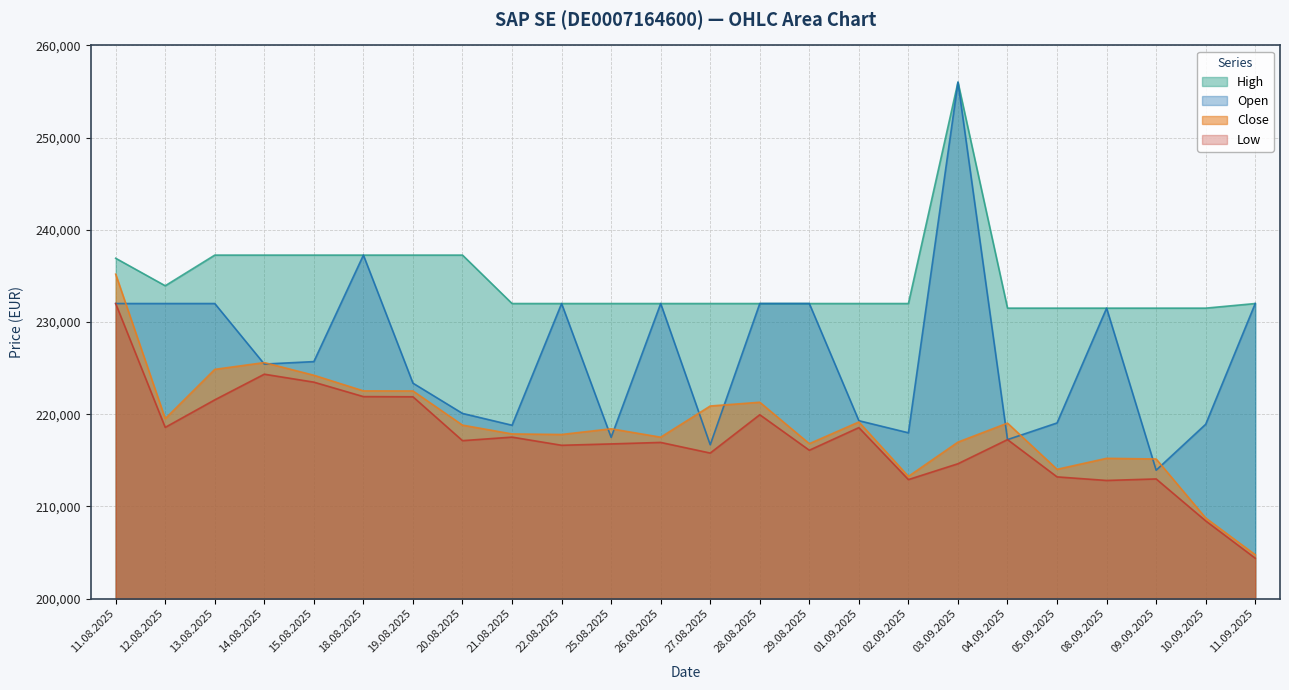

At which label does Open reach its peak?

03.09.2025